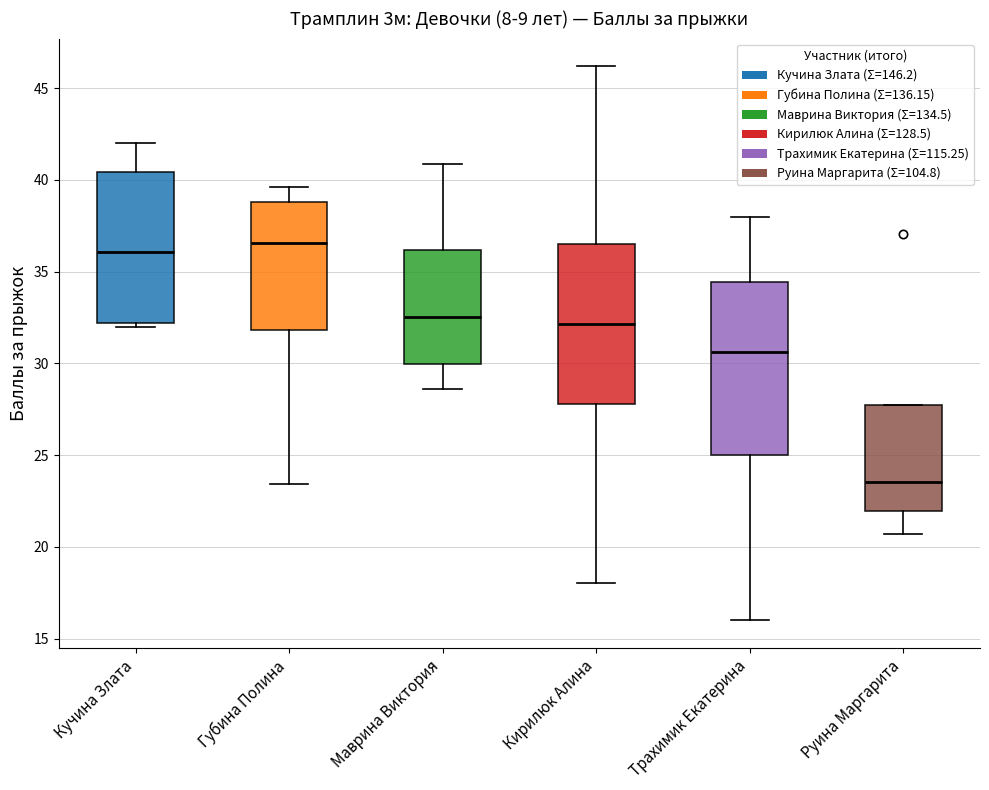

Reading left to right, read every box against the y-axis: the position of its median line, the range the box covers, and the ends of its whiskers. The values are not printed on the chart, so give them approximately, as read against the axis.

Кучина Злата: median 36.0, box 32.0 to 40.5, whiskers 32.0 (just below the box's lower edge) to 42.0
Губина Полина: median 36.5, box 32.0 to 39.0, whiskers 23.5 to 39.5
Маврина Виктория: median 32.5, box 30.0 to 36.0, whiskers 28.5 to 41.0
Кирилюк Алина: median 32.0, box 28.0 to 36.5, whiskers 18.0 to 46.0
Трахимик Екатерина: median 30.5, box 25.0 to 34.5, whiskers 16.0 to 38.0
Руина Маргарита: median 23.5, box 22.0 to 28.0, whiskers 20.5 to 28.0